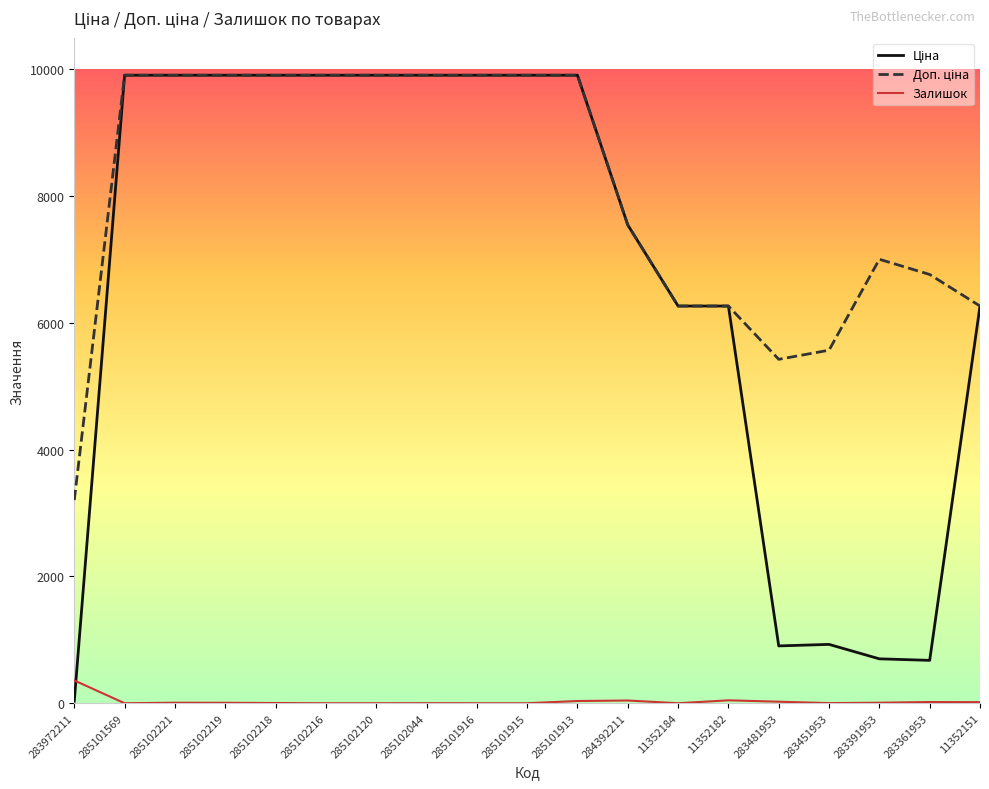

What is the spread (max minus min) of values at 284392211?

7502.9